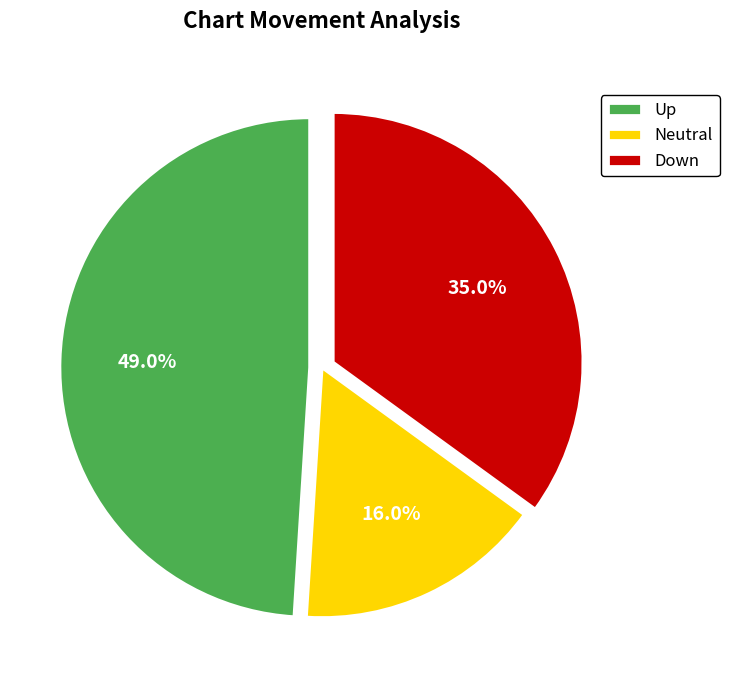

Does any single category account for the majority?

No